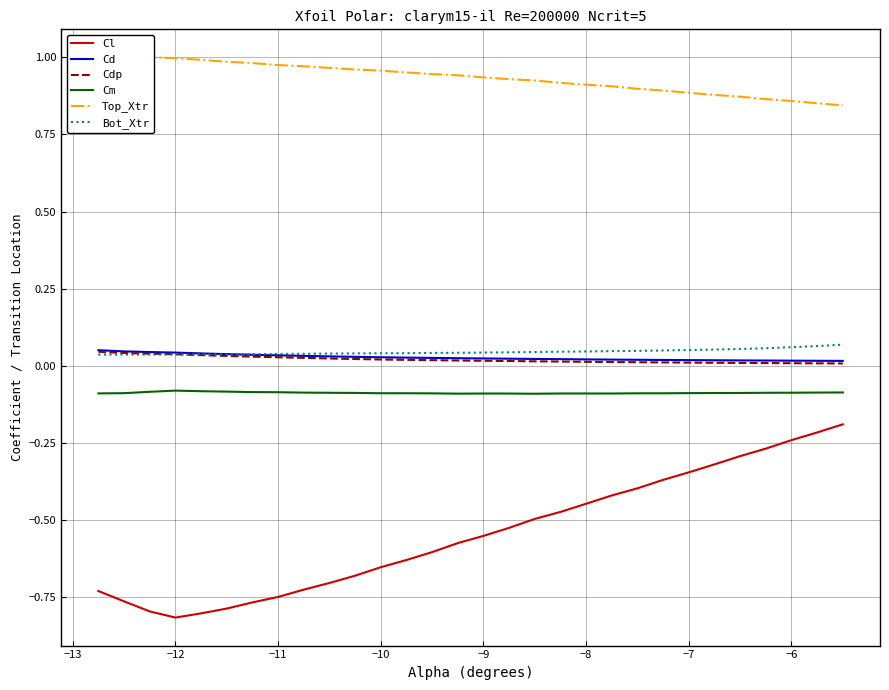

The value of Cd at −8 is 0.1. True or false?

False